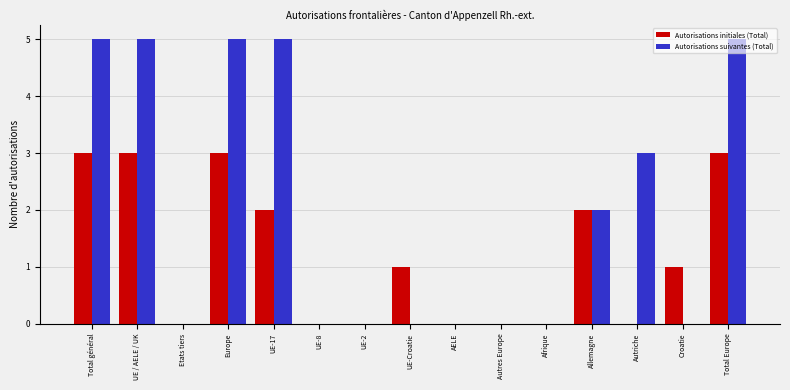

Between Allemagne and Autriche, which series saw the biggest shift?

Autorisations initiales (Total)